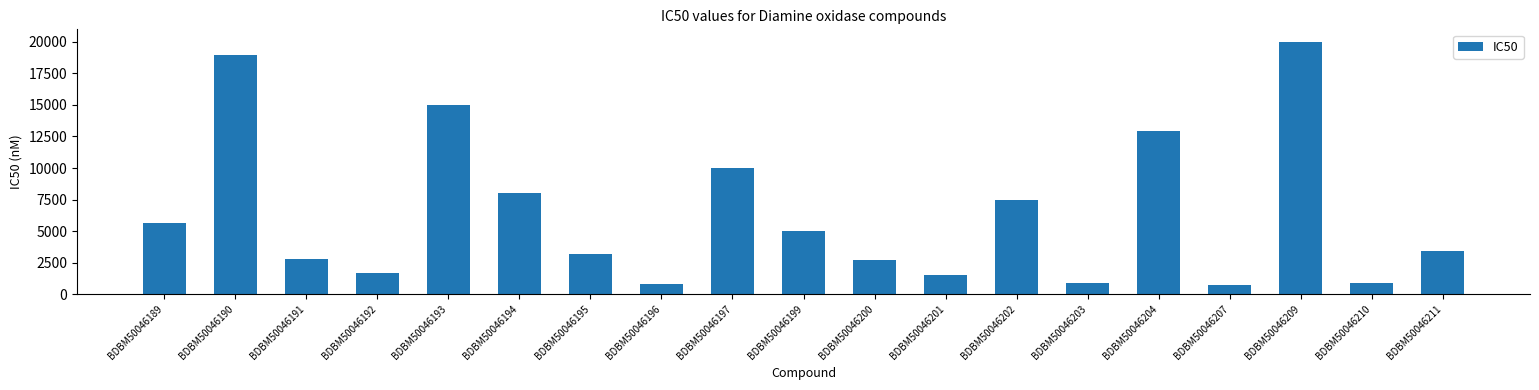

What is the change in value from BDBM50046196 to BDBM50046202?

+6670